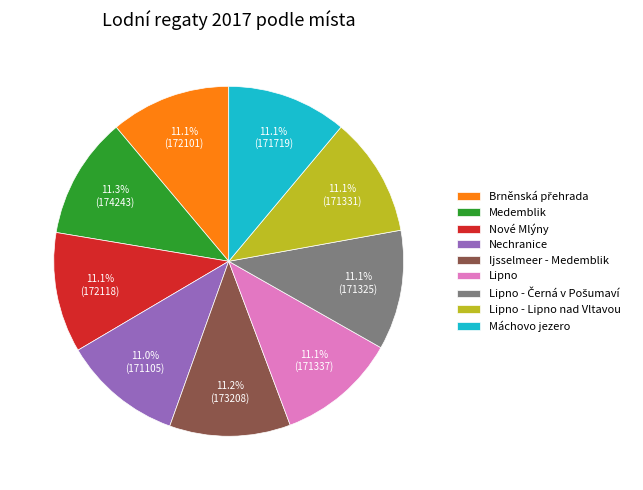

What percentage is the Máchovo jezero slice, to the nearest percent?

11%